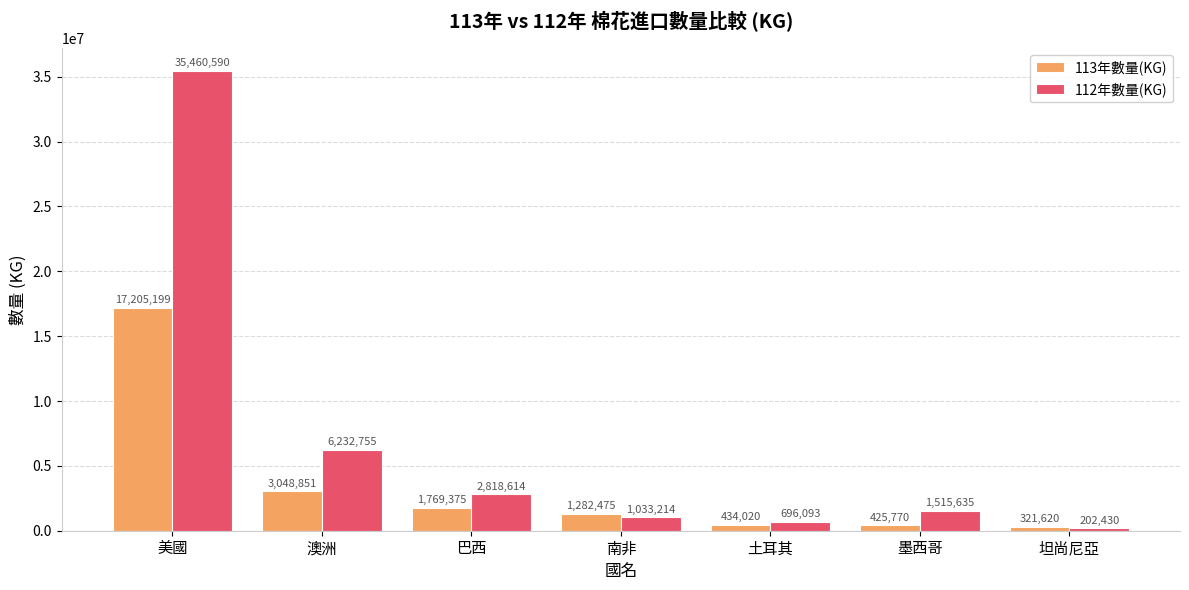

Is it true that 113年數量(KG) equals 425770 at 墨西哥?

True